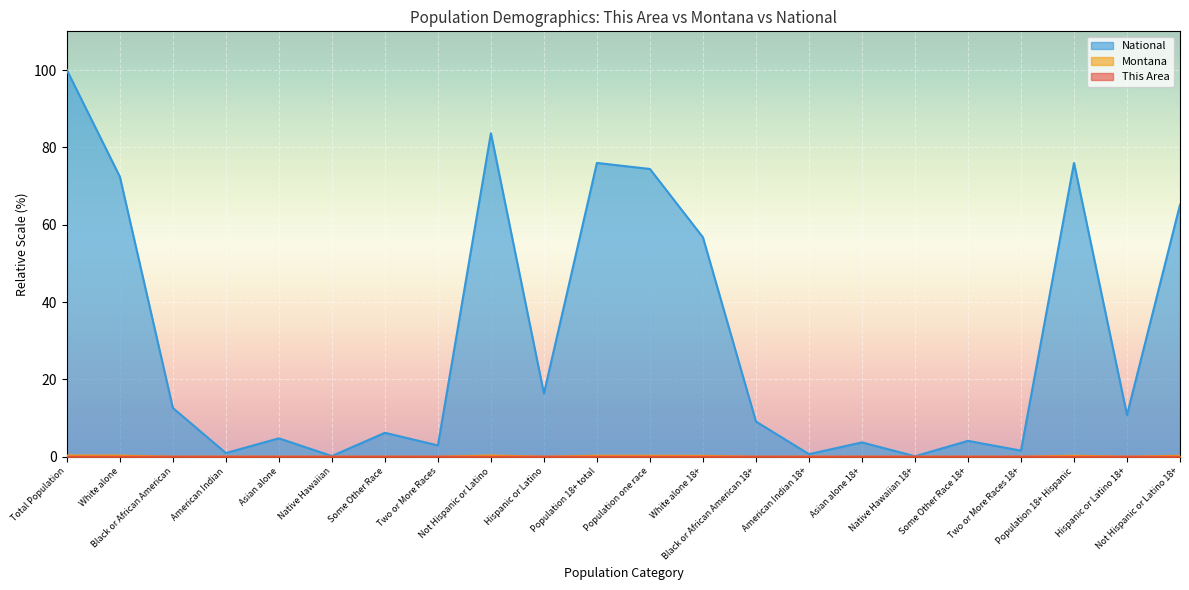

True or false: This Area and National intersect in this chart.

False